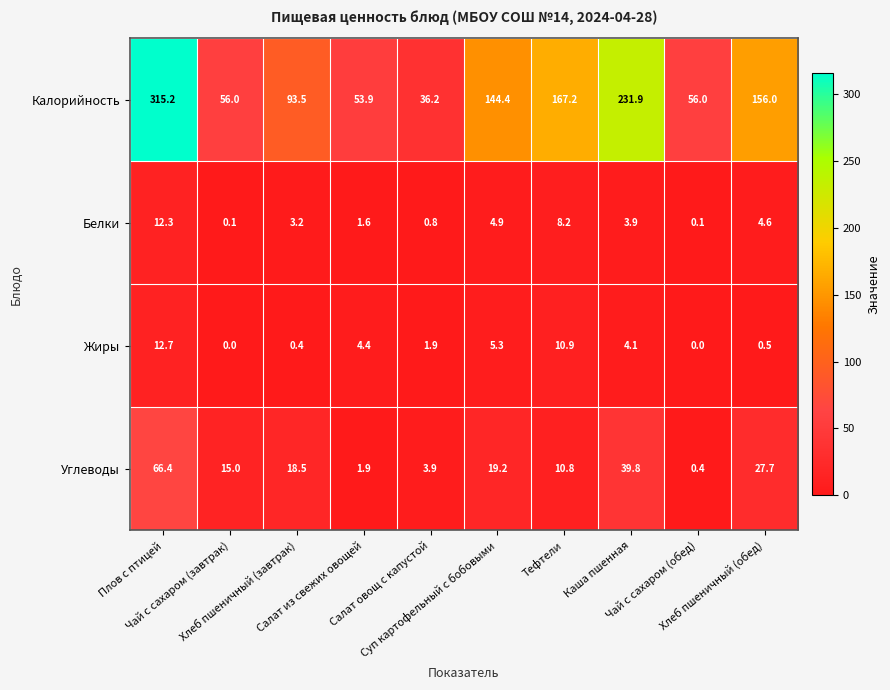

What is the average value of the Калорийность series?

131.0